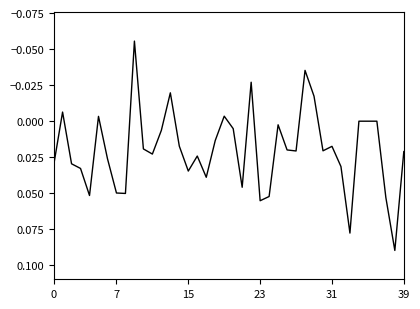

Is this an area chart (filled region under the line)?

No